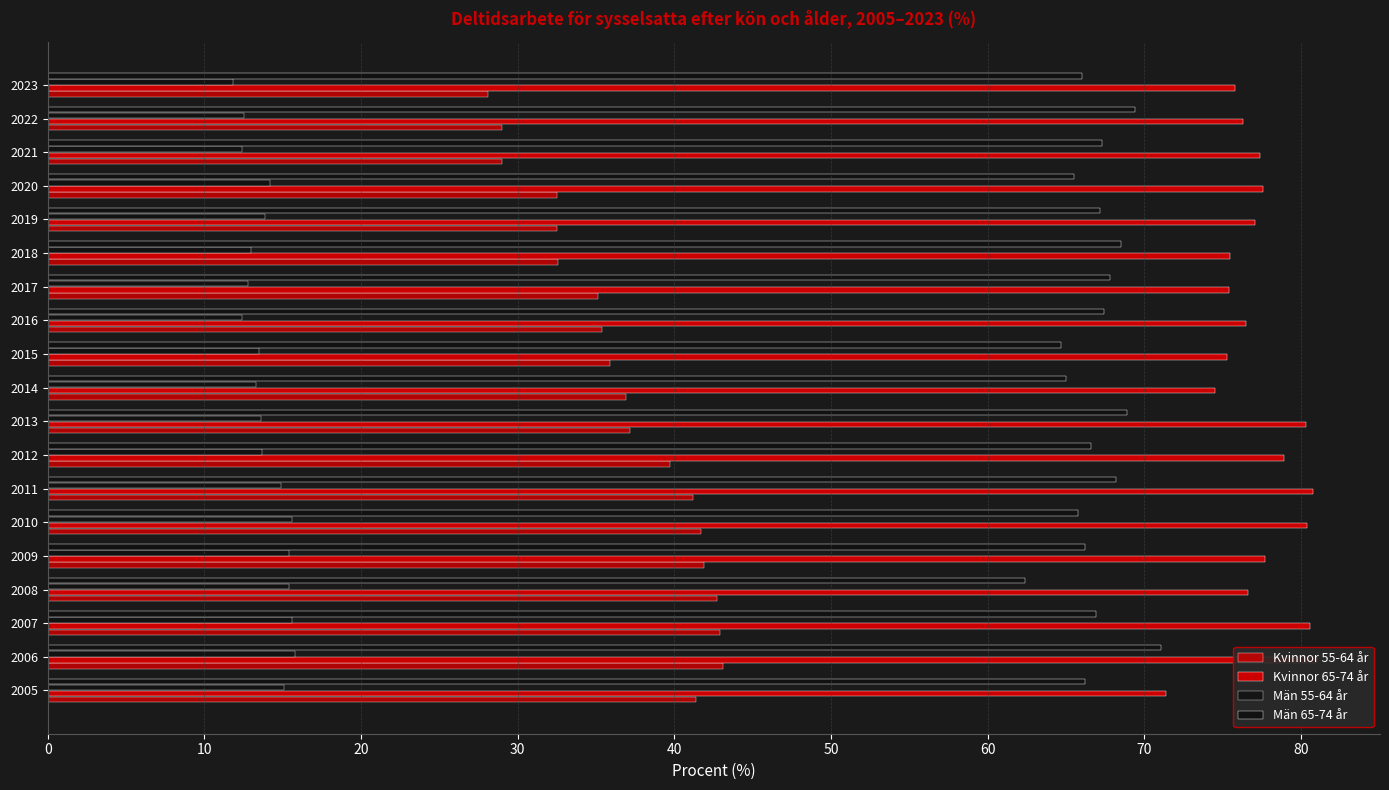

What is the lowest value of the Män 65-74 år series?

62.4